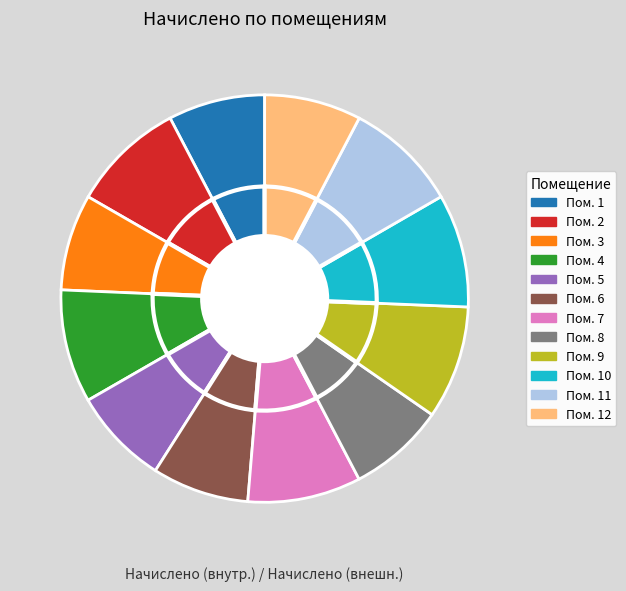

Count the number of slices in the pie.

12